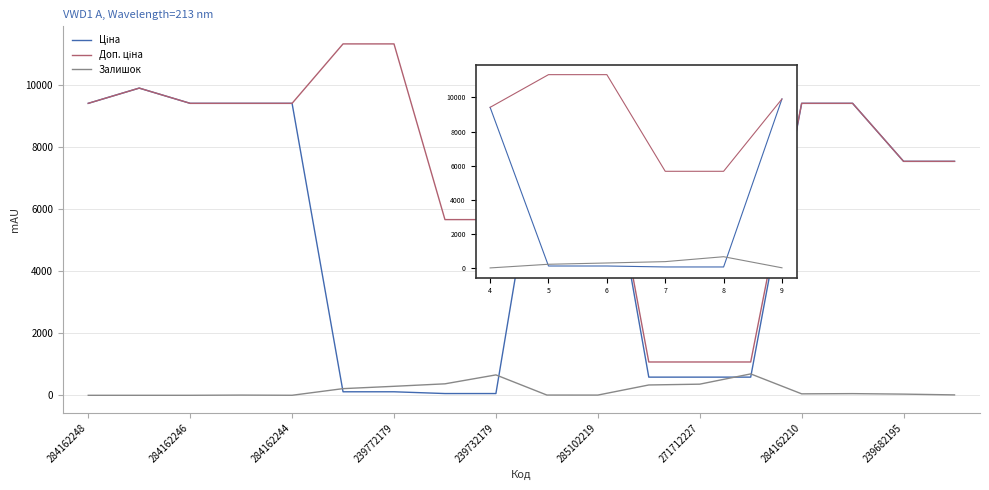

What is the maximum value shown in the chart?

11334.0